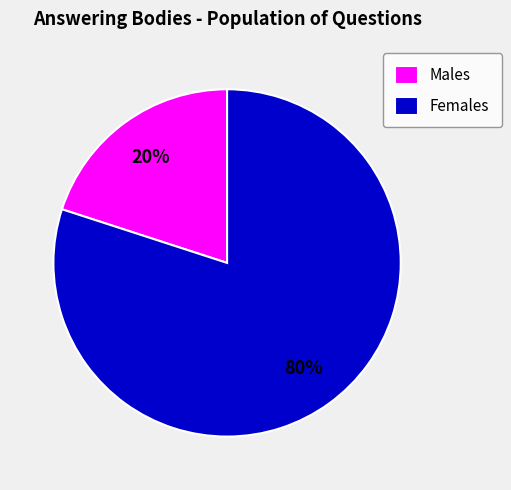

How many segments does this pie chart have?

2